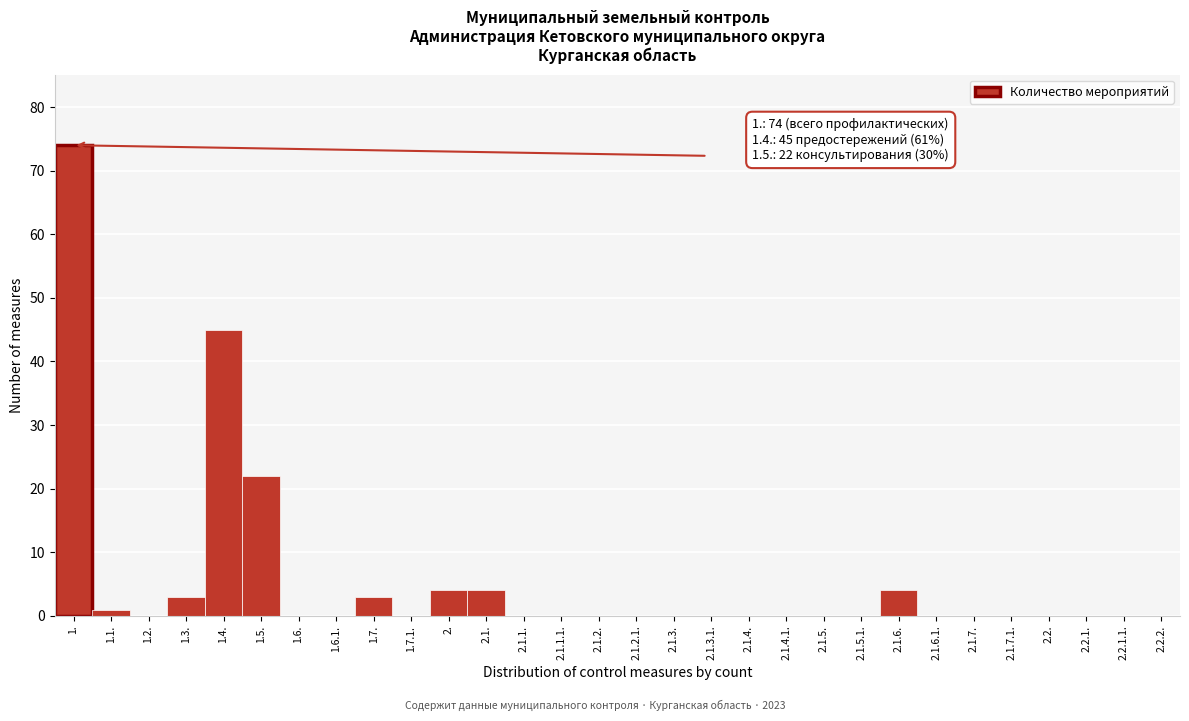

Reading left to right, what are all the values shown in this chart?

1.=74	1.1.=1	1.2.=0	1.3.=3	1.4.=45	1.5.=22	1.6.=0	1.6.1.=0	1.7.=3	1.7.1.=0	2.=4	2.1.=4	2.1.1.=0	2.1.1.1.=0	2.1.2.=0	2.1.2.1.=0	2.1.3.=0	2.1.3.1.=0	2.1.4.=0	2.1.4.1.=0	2.1.5.=0	2.1.5.1.=0	2.1.6.=4	2.1.6.1.=0	2.1.7.=0	2.1.7.1.=0	2.2.=0	2.2.1.=0	2.2.1.1.=0	2.2.2.=0